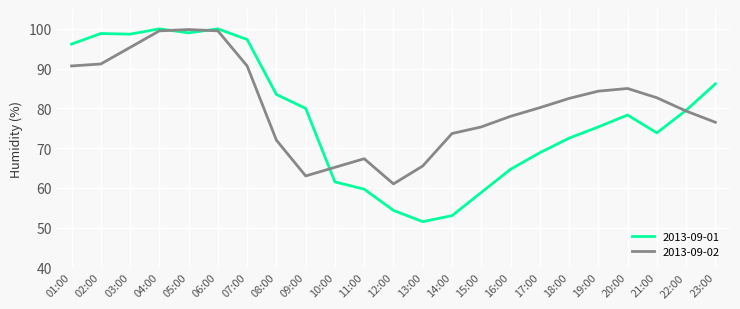

List the series in order of their overall mean, lowest first.

2013-09-01, 2013-09-02